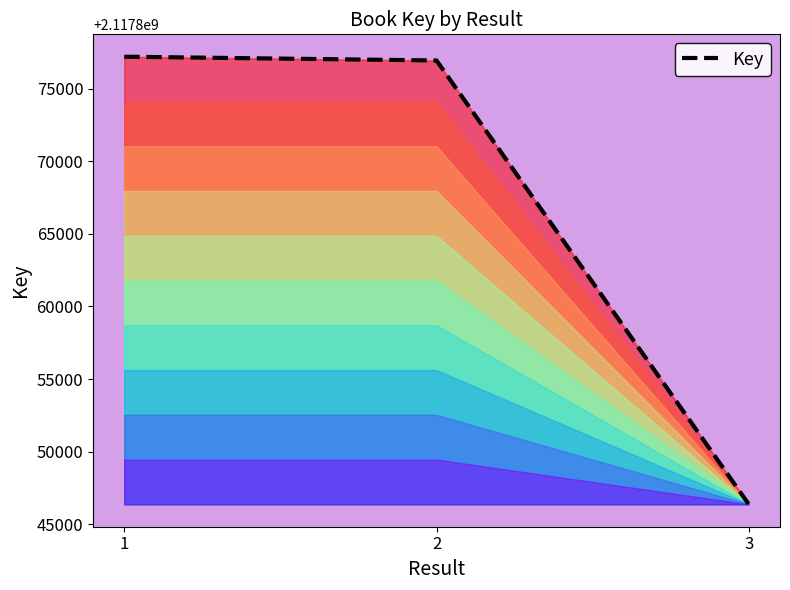

Reading right to left, transcribe all the data shown in this chart.

2117846363	2117876951	2117877210